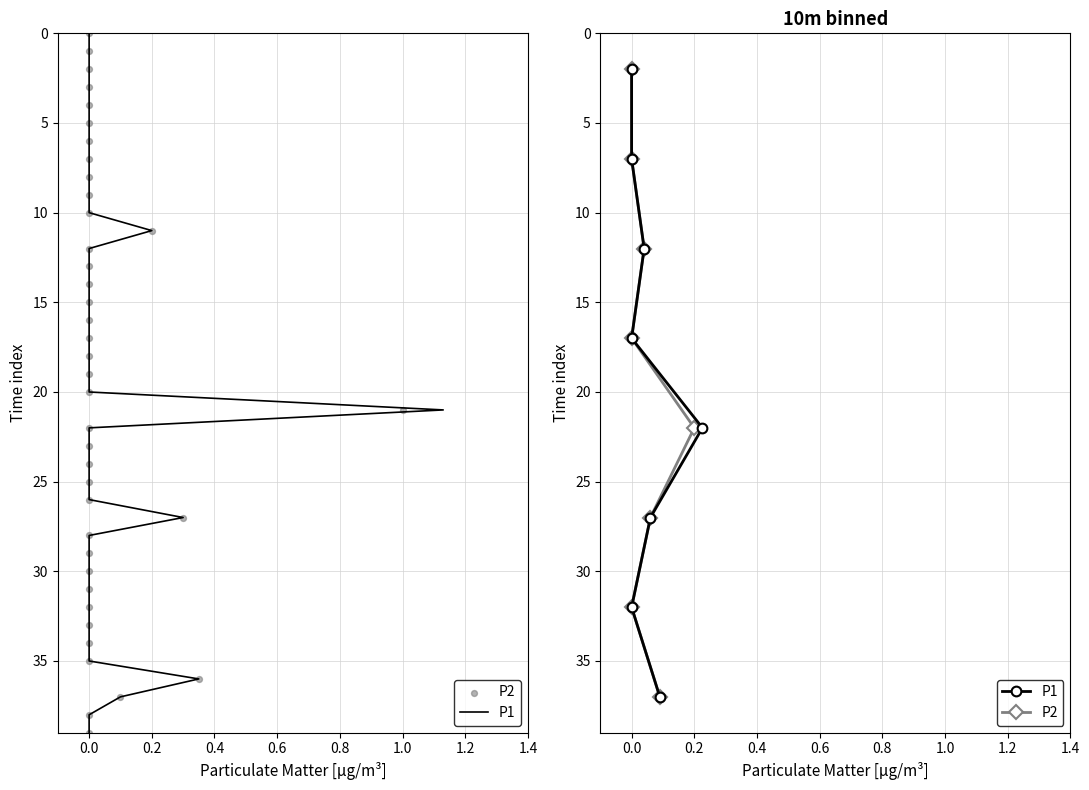

Which series contains the highest Y value?

P1